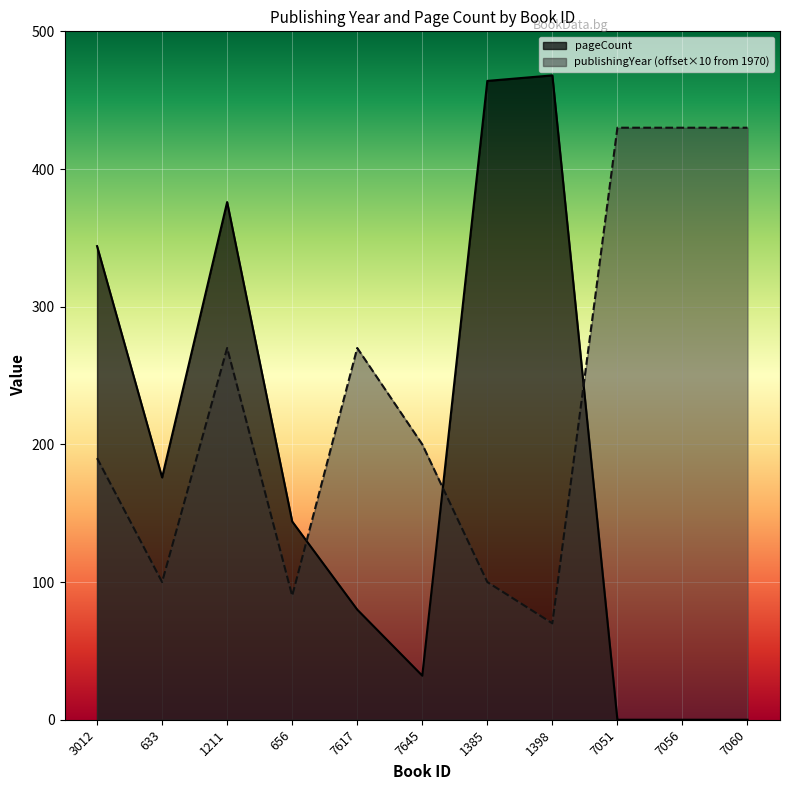

Reading left to right, extract all data points from this chart.

publishingYear: 190	100	270	90	270	200	100	70	430	430	430
pageCount: 344	176	376	144	80	32	464	468	0	0	0